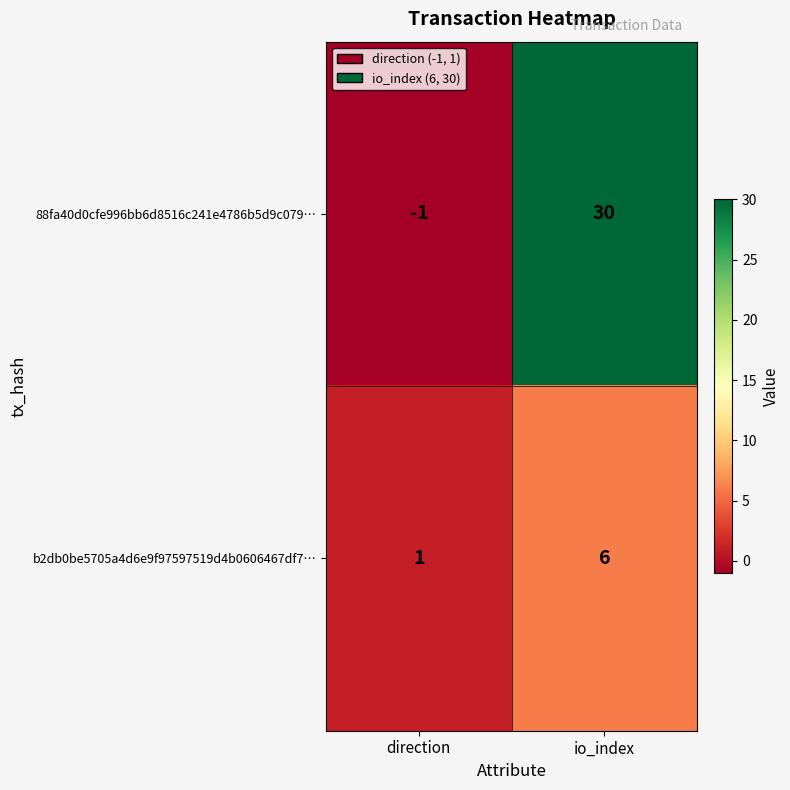

What is the sum of all b2db0be5705a4d6e9f97597519d4b0606467df7… values?

7